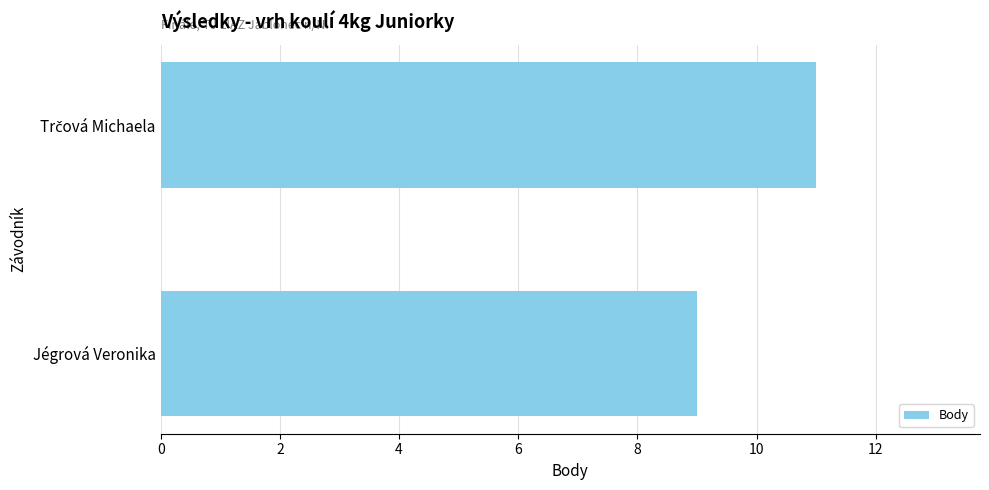

The chart shows a value of 3 at Jégrová Veronika. True or false?

False